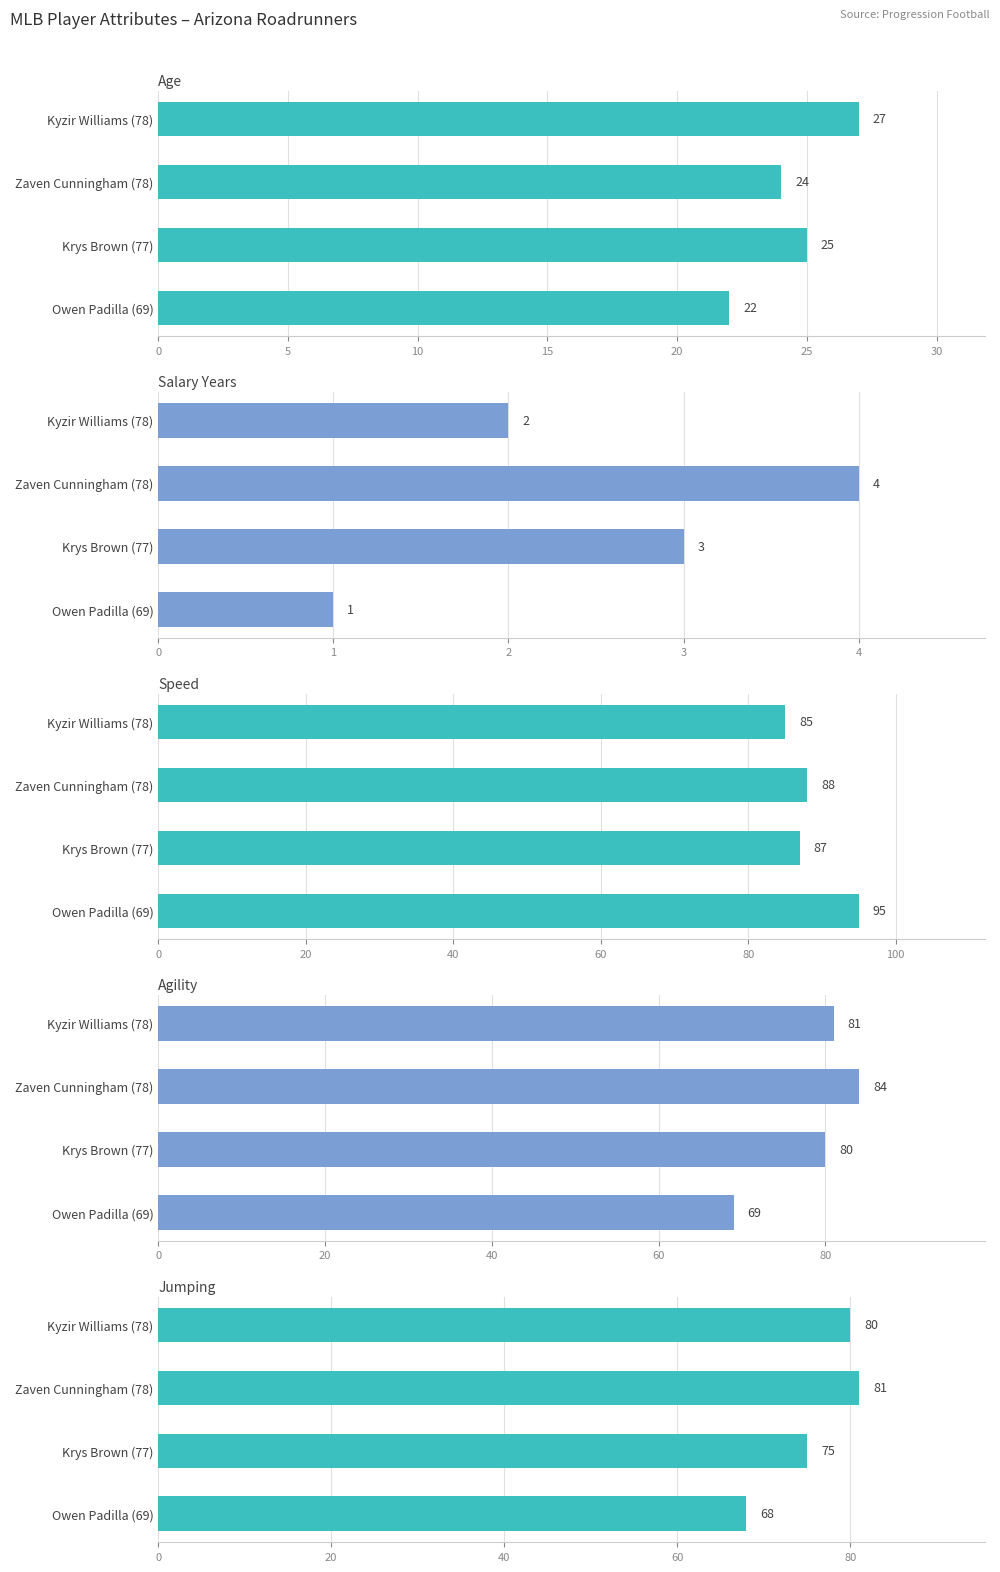

Rank the series by their maximum value, from highest to lowest.

Speed, Agility, Jumping, Age, Salary Years